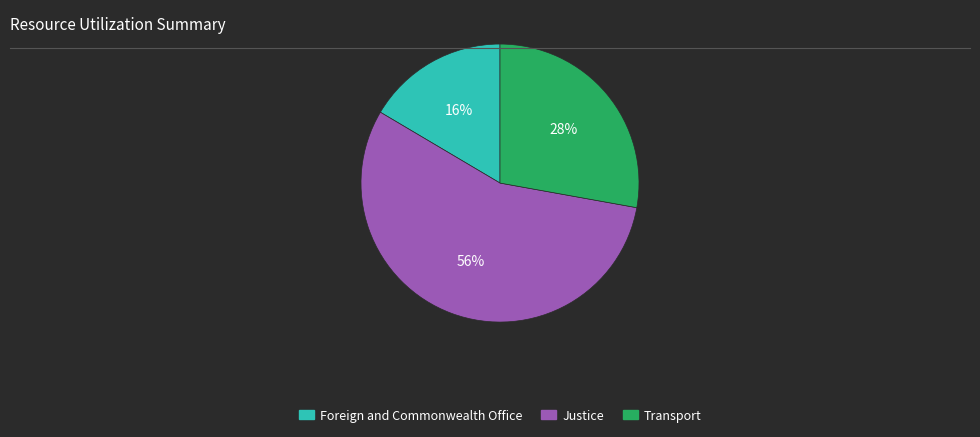

Does any single category account for the majority?

Yes